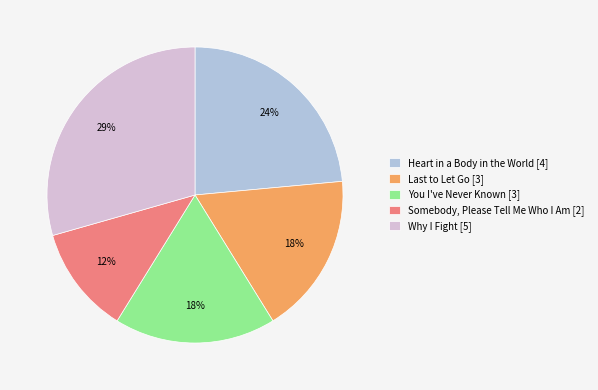

To the nearest percent, what is the average slice percentage?

20%